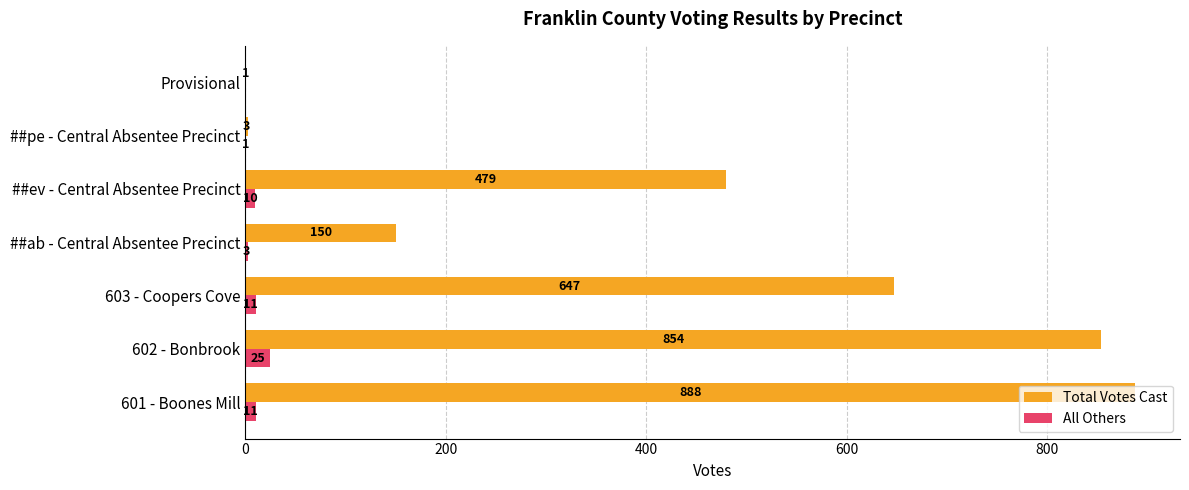

Between 603 - Coopers Cove and Provisional, which series saw the biggest shift?

Total Votes Cast